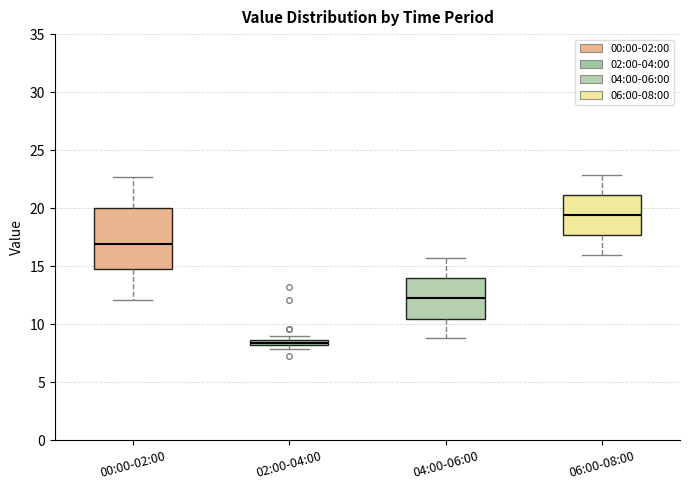

Where does the upper whisker of the box for 06:00-08:00 end on the y-axis? The values are not printed on the chart, so give them approximately, as read against the axis.

23.0